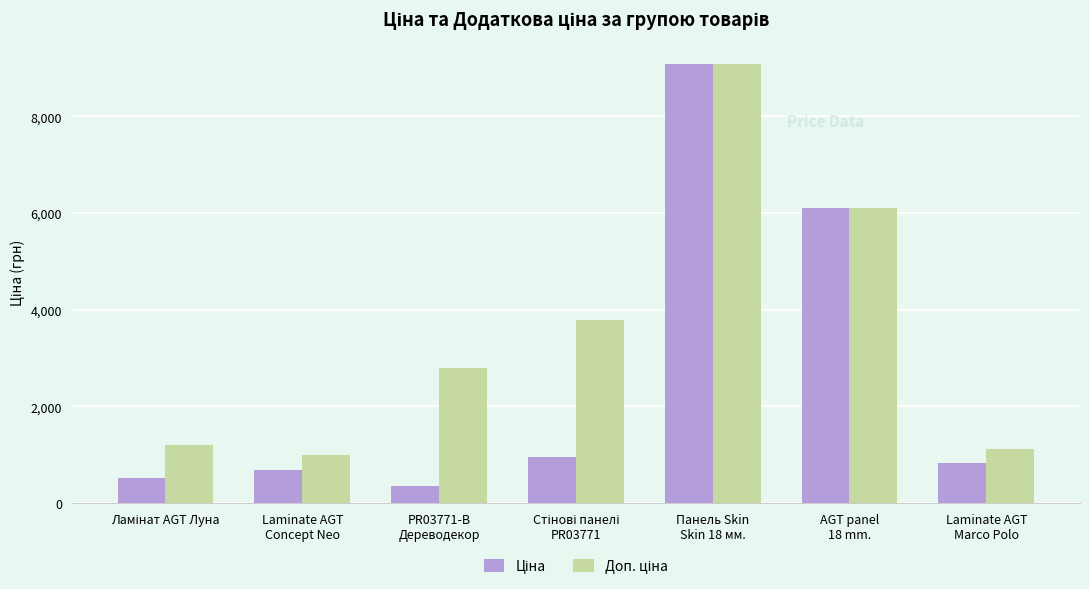

How many categories are shown in the chart?

7